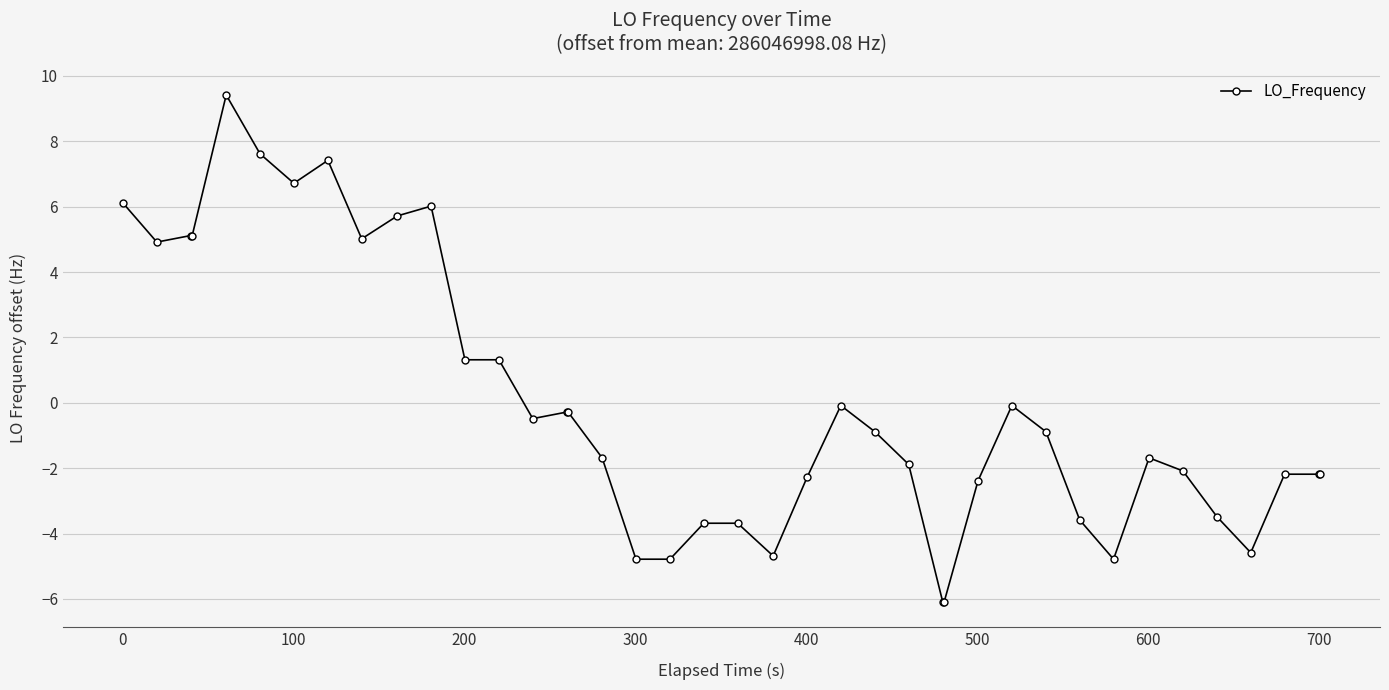

Is this an area chart (filled region under the line)?

No